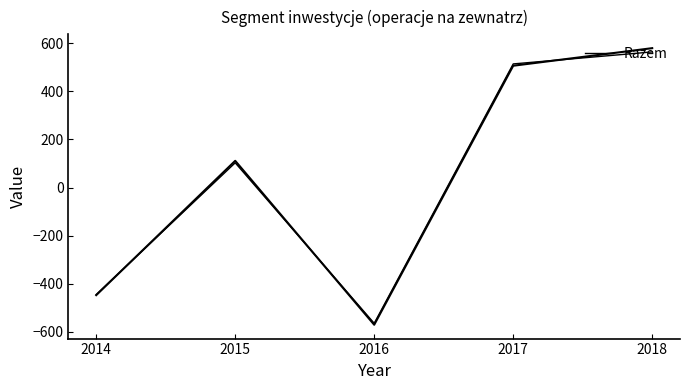

Reading right to left, extract all data points from this chart.

563.4	513.5	-564.0	102.7	-444.6